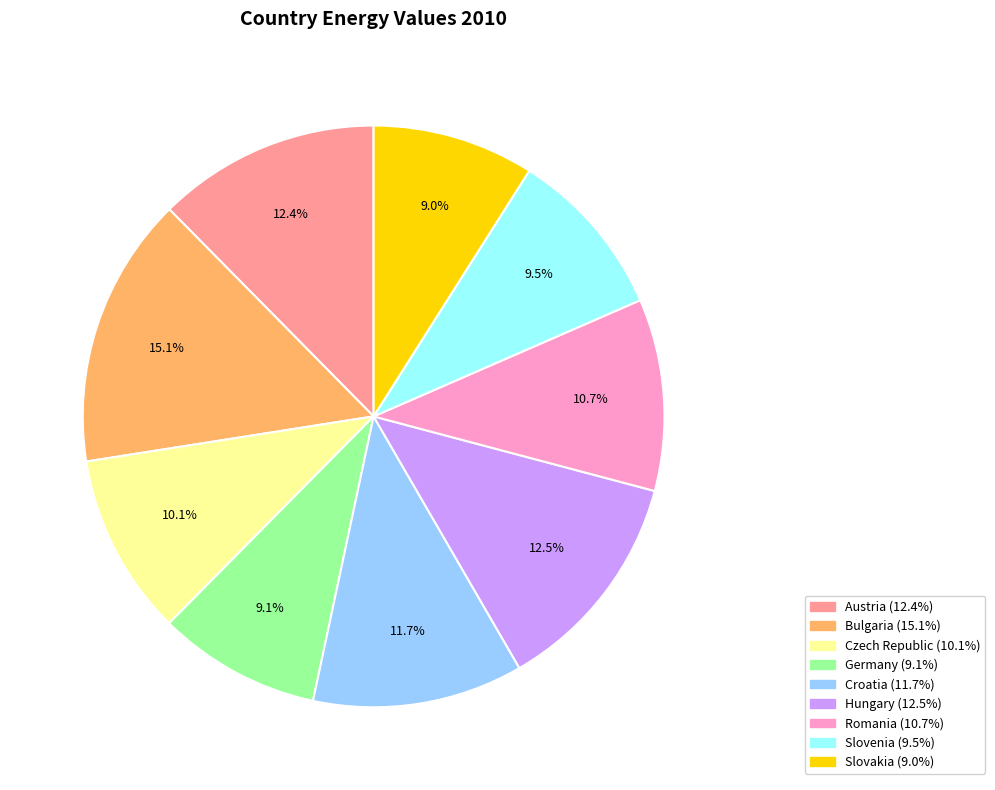

To the nearest percent, what is the average slice percentage?

11%